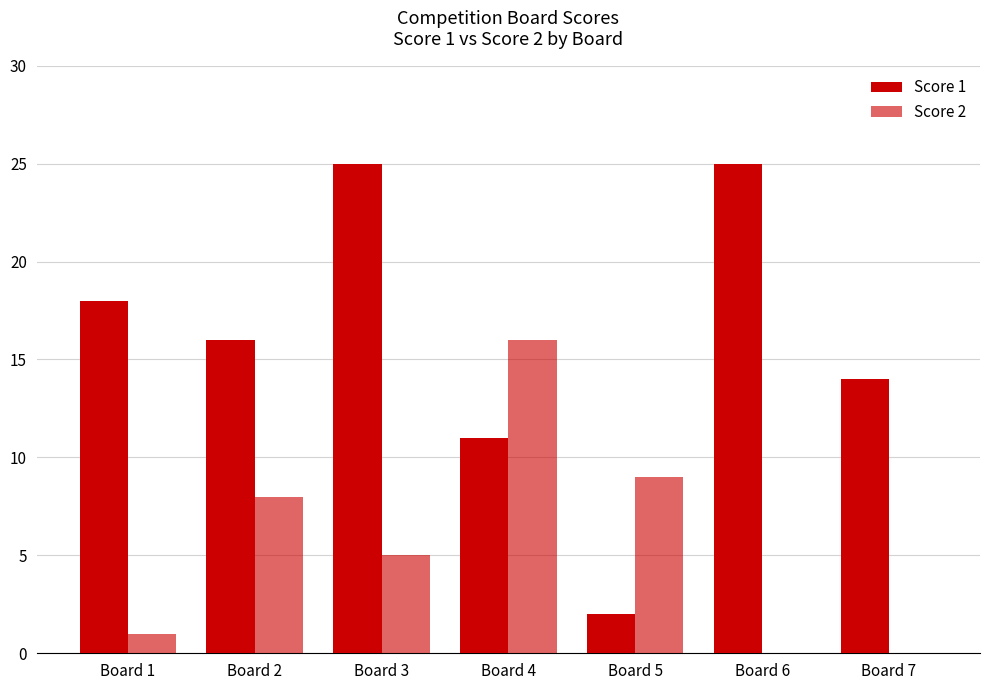

How many groups of bars are there?

7